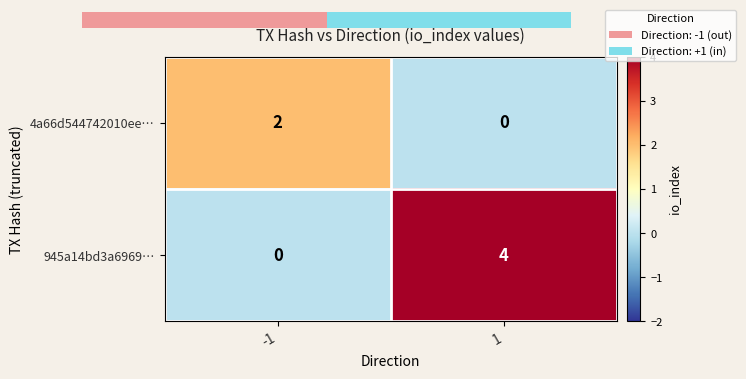

True or false: 945a14bd3a6969… has a value of 2 at -1.

False